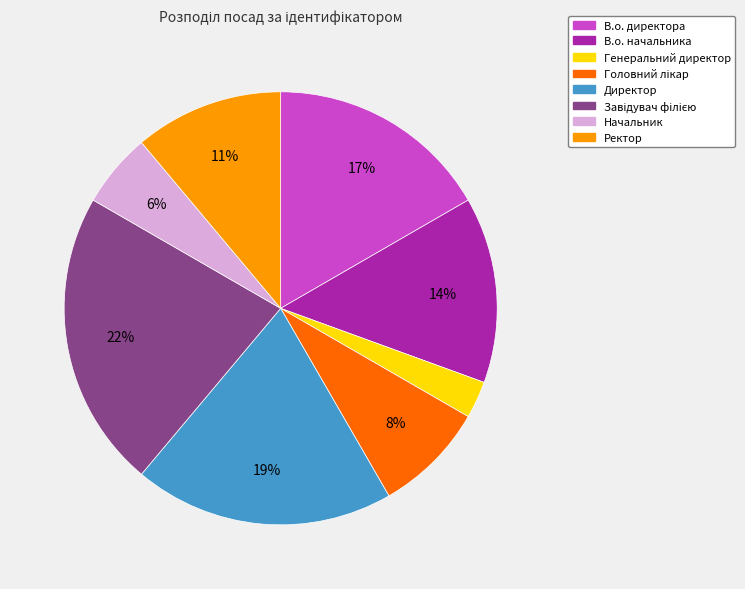

Is there a majority slice in this chart?

No